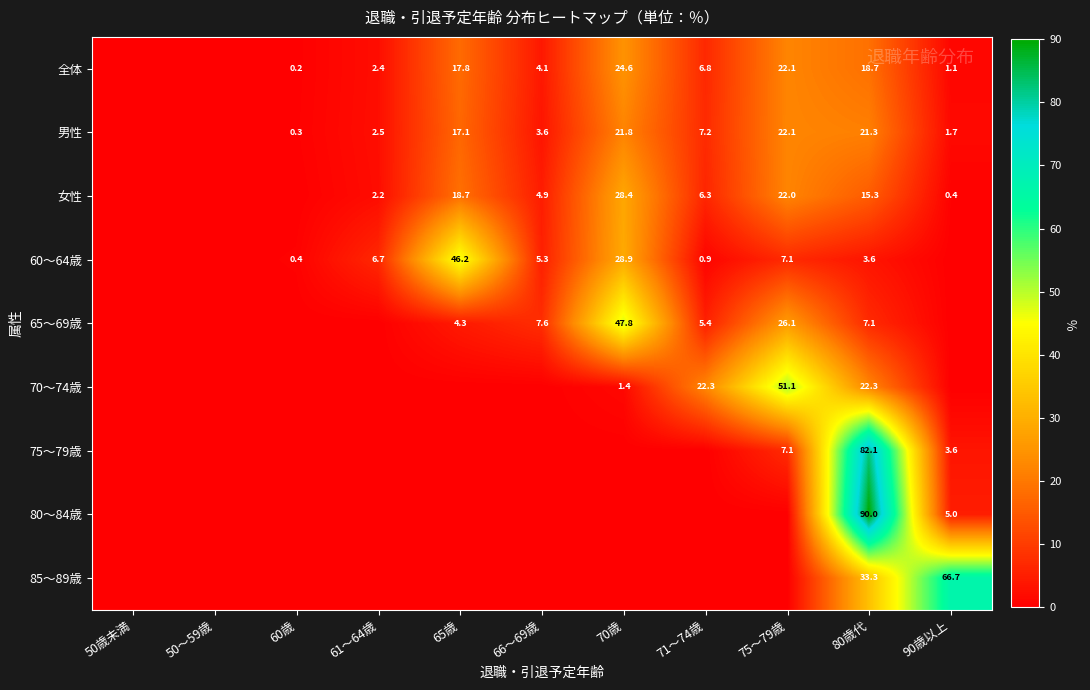

What is the difference between the 60～64歳 values at 66～69歳 and 60歳?

4.9